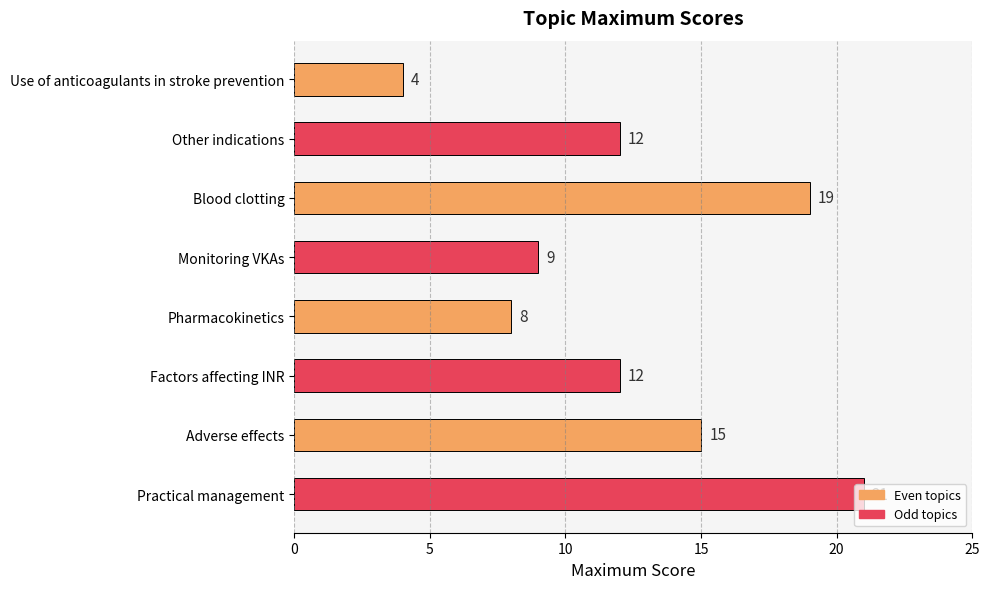

Is it true that the value at Pharmacokinetics is 8?

True